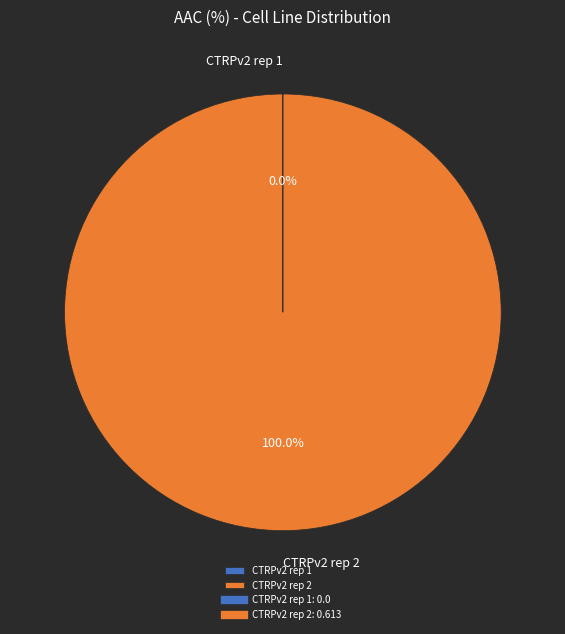

Which slice is the largest?

CTRPv2 rep 2